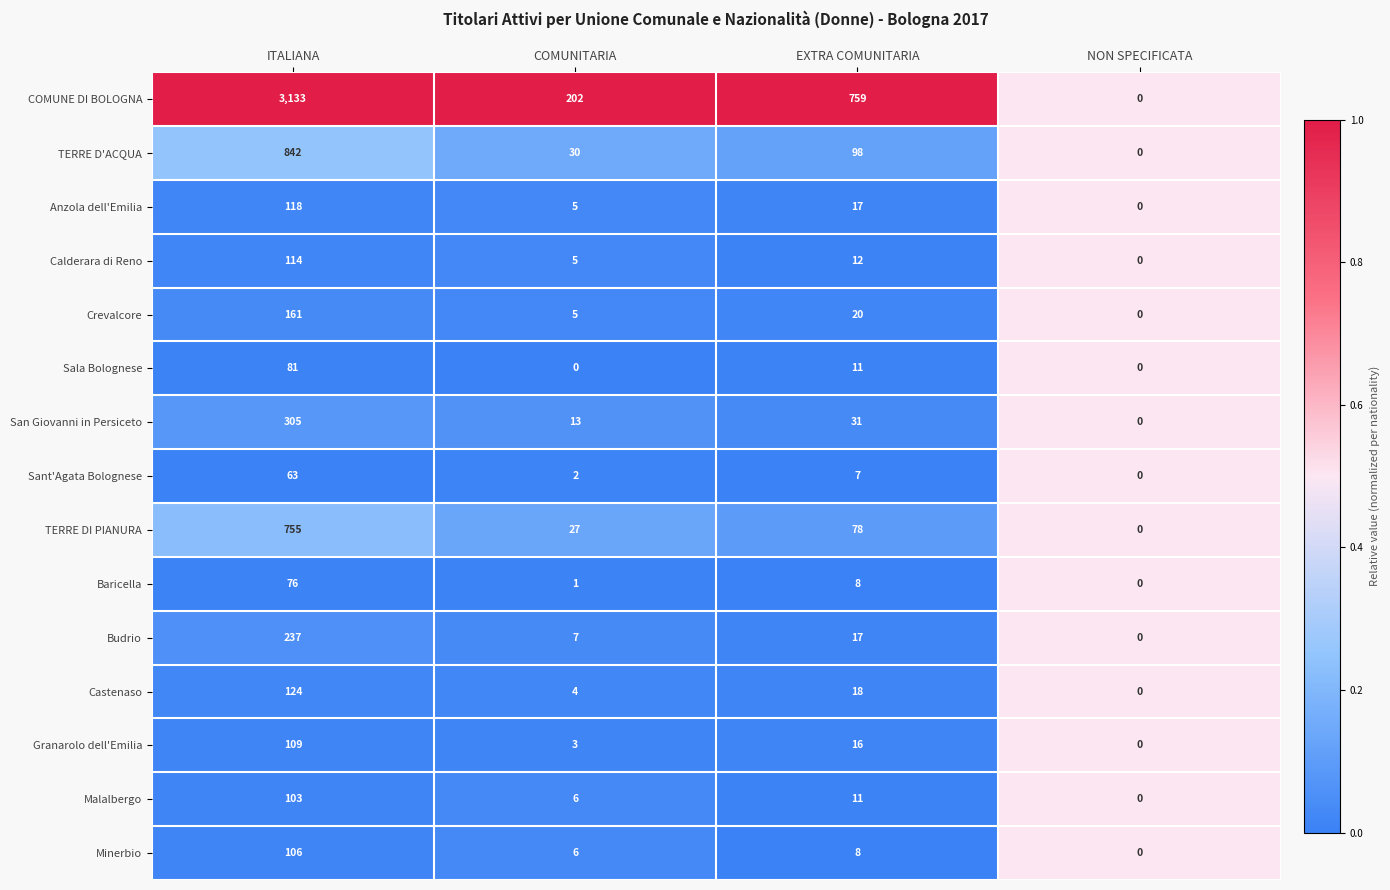

How many data points does each series have?

4